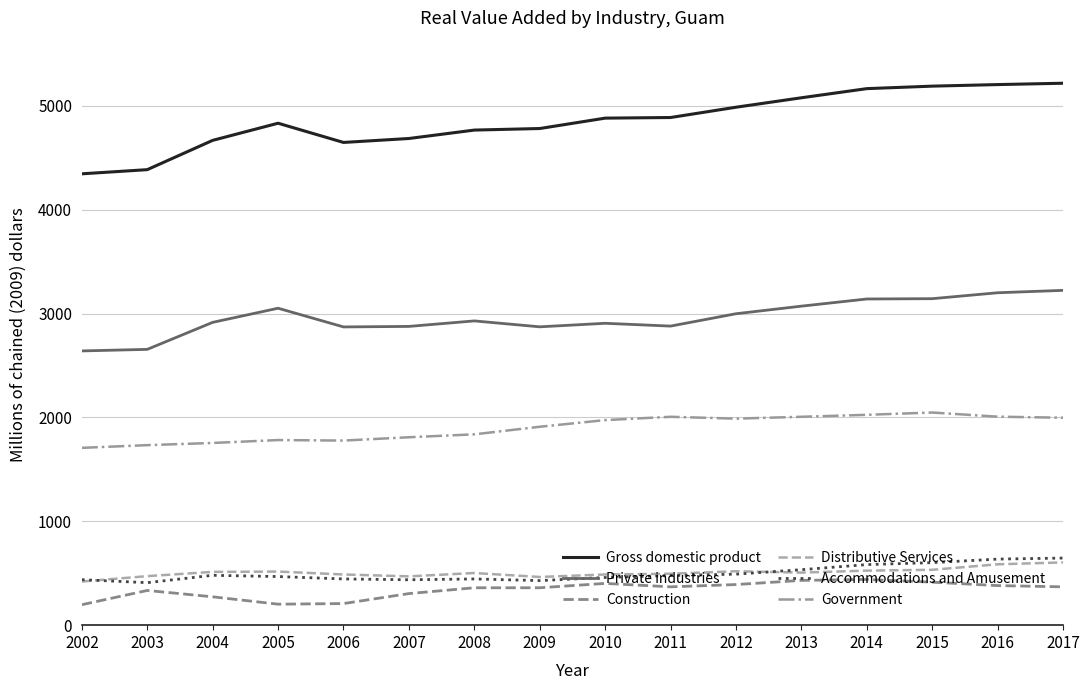

Which series has the largest range (max minus min)?

Gross domestic product